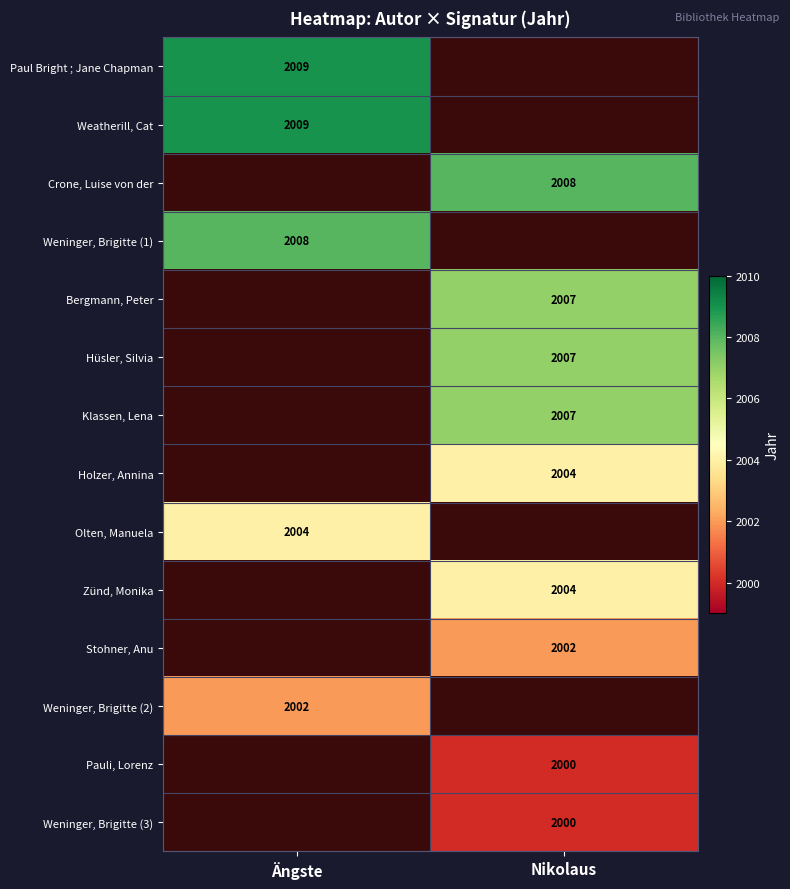

Which label corresponds to the smallest value in the chart?

Nikolaus